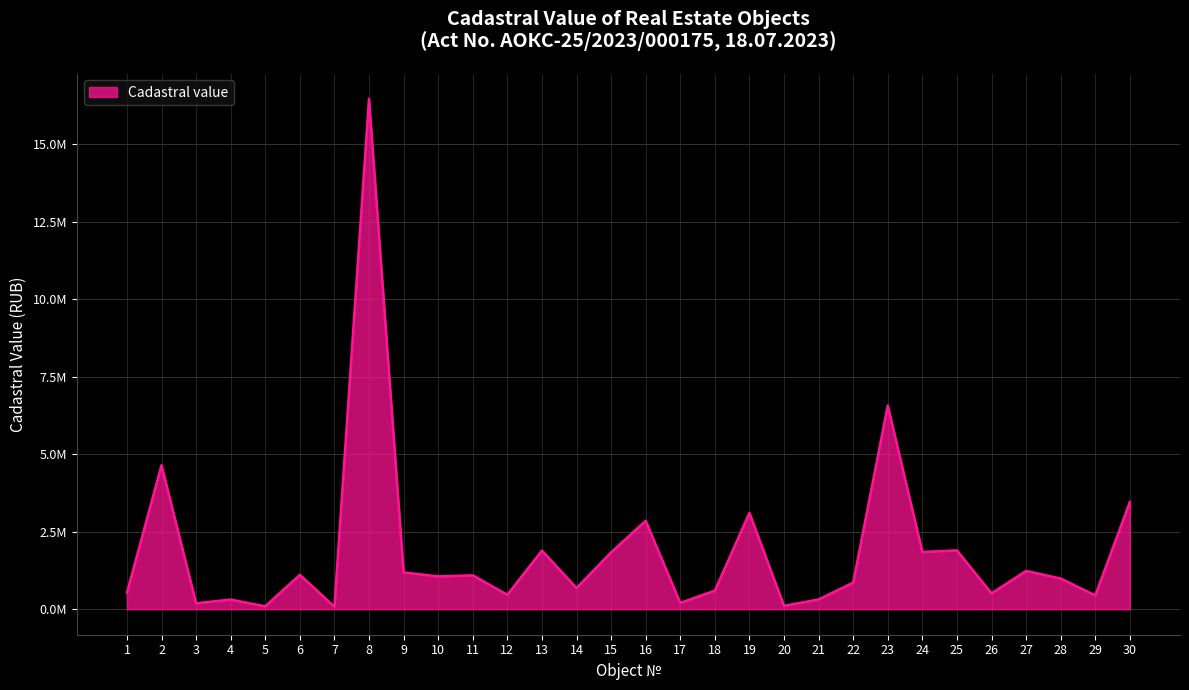

Where is the first local maximum?

2